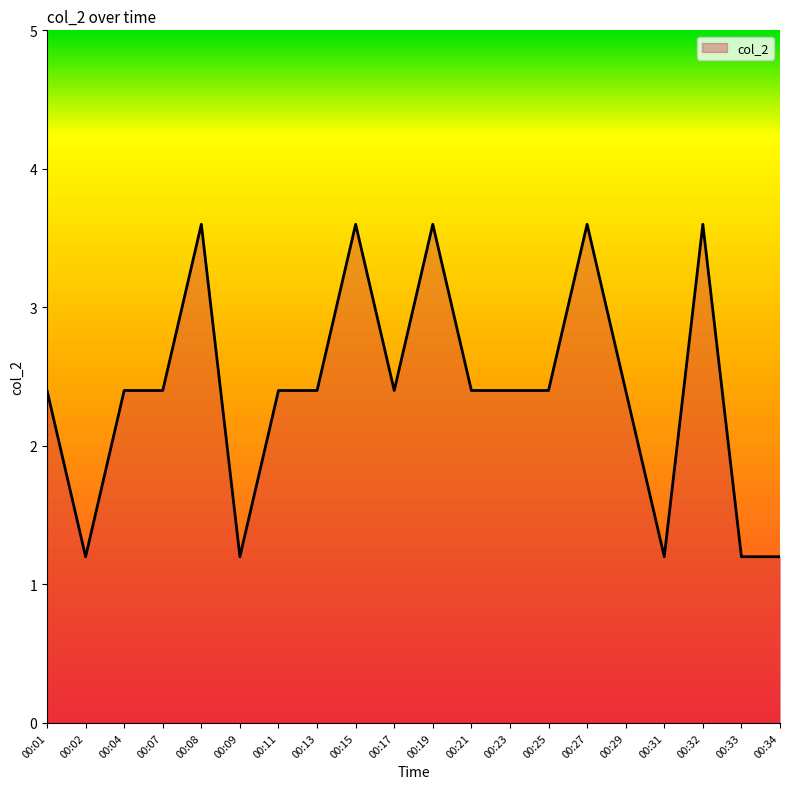

Reading right to left, list all the values displayed in this chart.

00:34=1.2	00:33=1.2	00:32=3.6	00:31=1.2	00:29=2.4	00:27=3.6	00:25=2.4	00:23=2.4	00:21=2.4	00:19=3.6	00:17=2.4	00:15=3.6	00:13=2.4	00:11=2.4	00:09=1.2	00:08=3.6	00:07=2.4	00:04=2.4	00:02=1.2	00:01=2.4